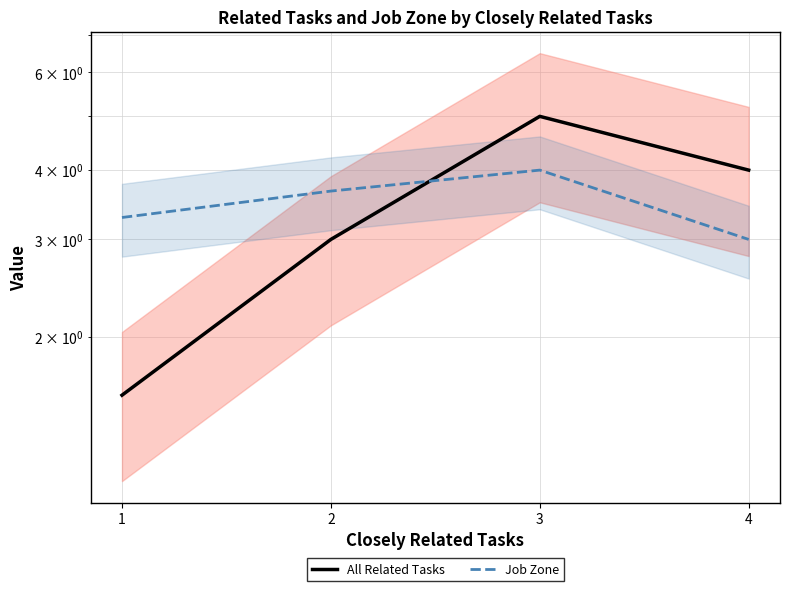

Count the All Related Tasks values in the range 3 to 5.

3